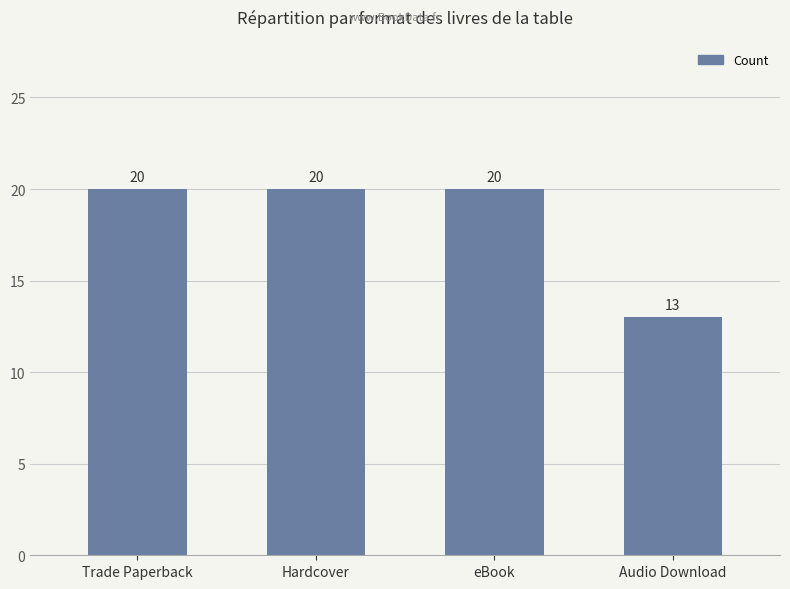

What is the ratio of the value at Hardcover to the value at Audio Download?

1.5